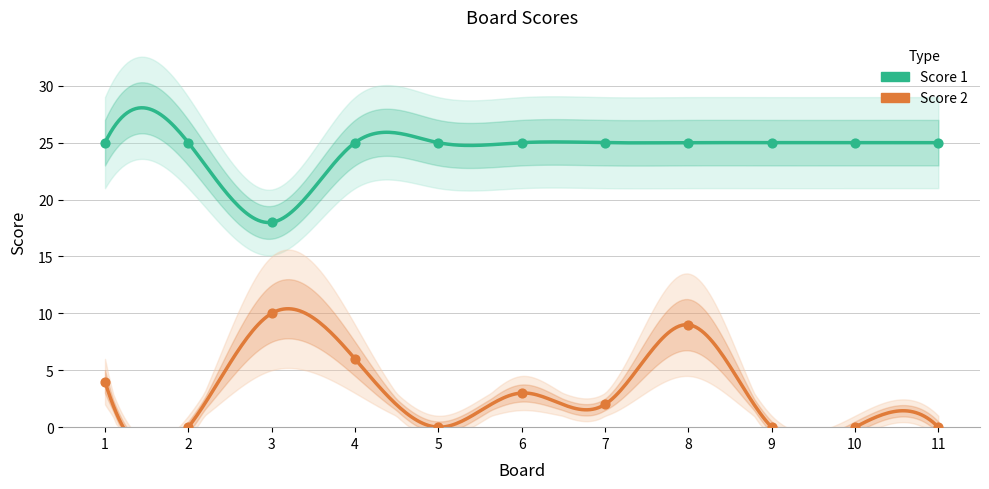

Which series has the largest total across all categories?

Score 1